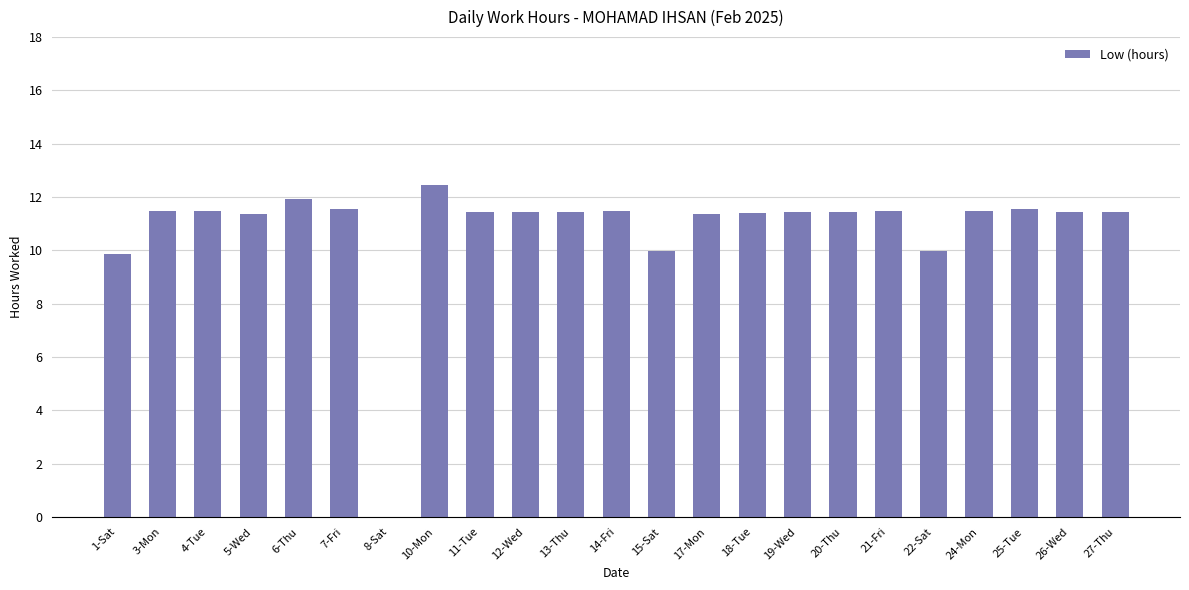

What is the maximum value shown in the chart?

12.4